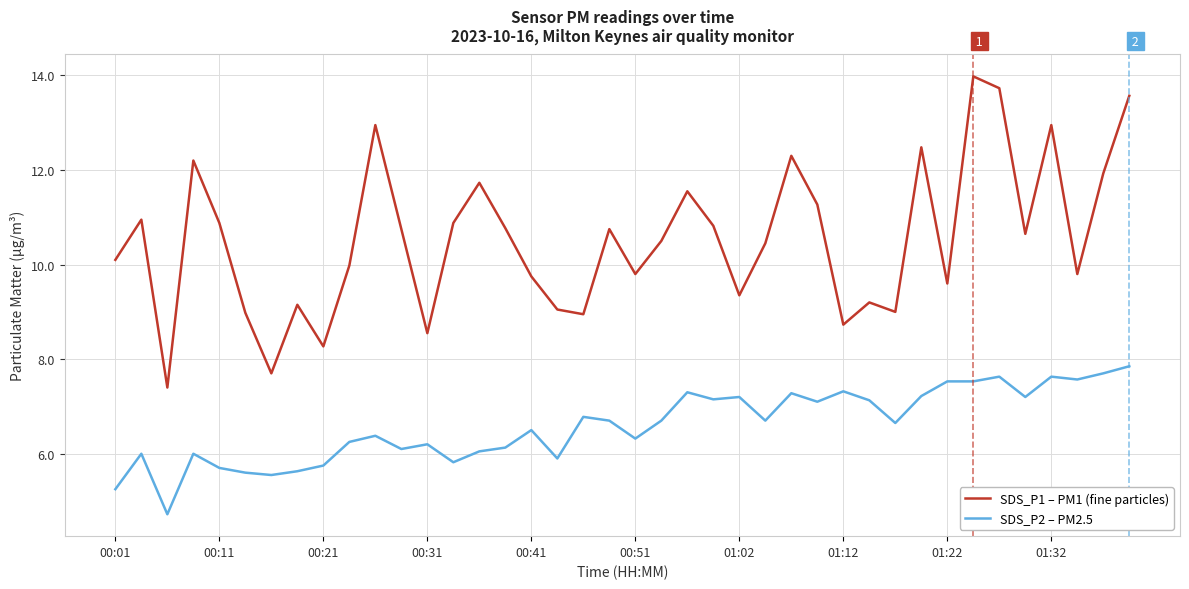

Which series has the largest range (max minus min)?

SDS_P1 – PM1 (fine particles)